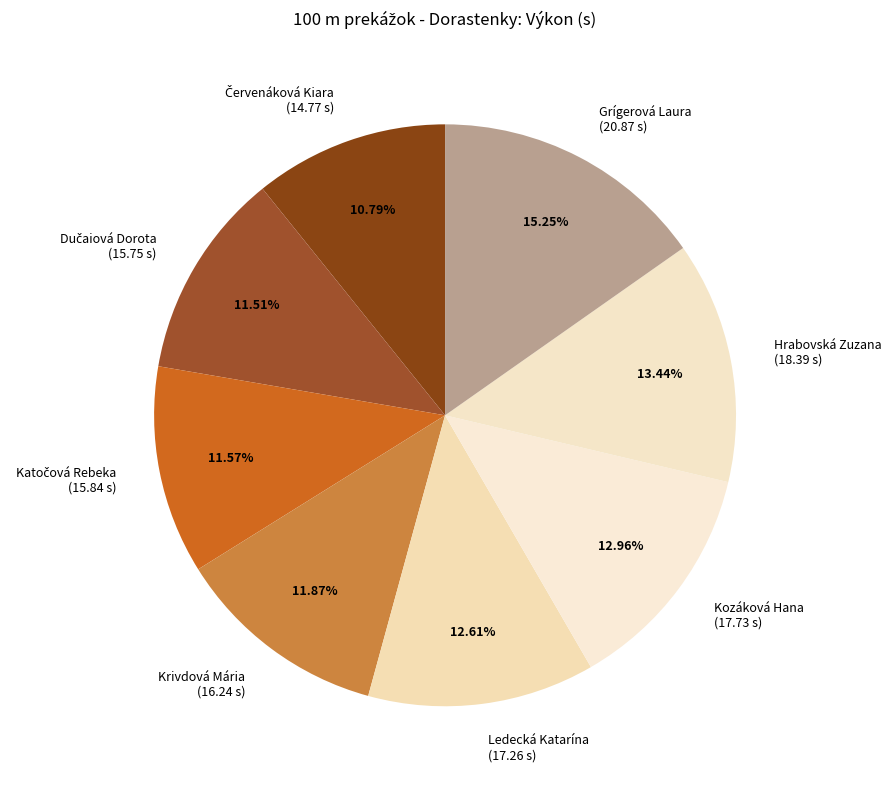

Which has a higher value, Grígerová Laura (20.87 s) or Krivdová Mária (16.24 s)?

Grígerová Laura (20.87 s)